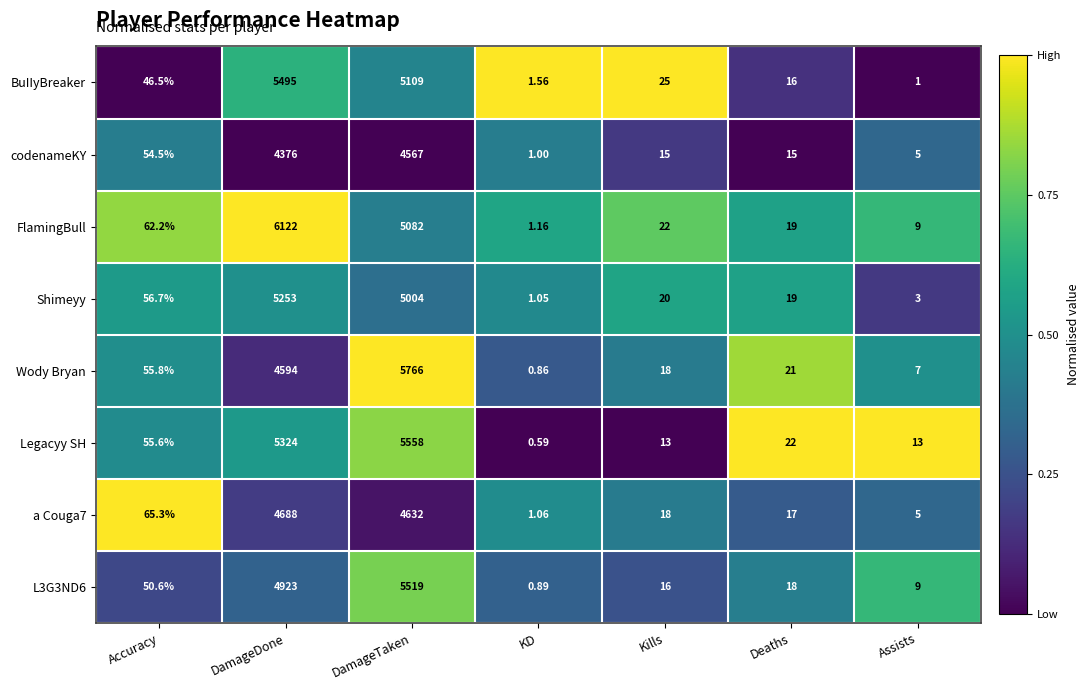

Which series has the widest spread of values?

FlamingBull